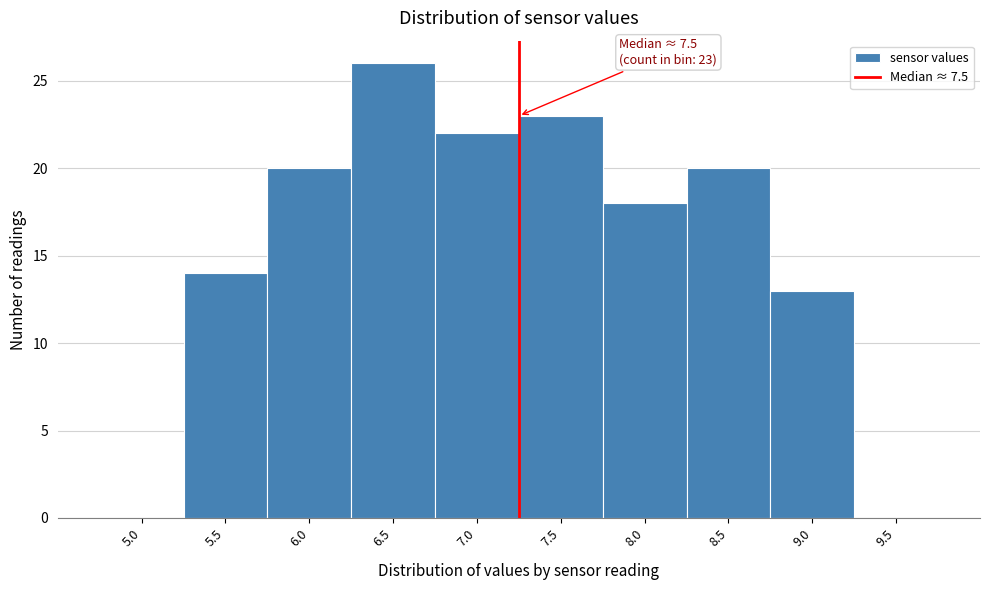

Reading right to left, what are all the values shown in this chart?

9.5=0	9.0=13	8.5=20	8.0=18	7.5=23	7.0=22	6.5=26	6.0=20	5.5=14	5.0=0